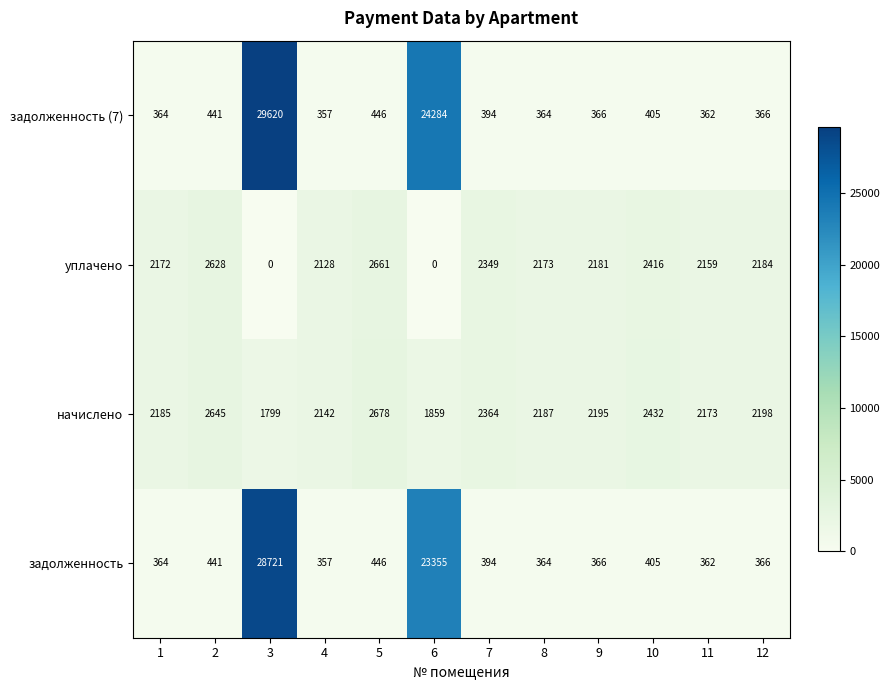

At which label is задолженность (7) closest to 14988?

6